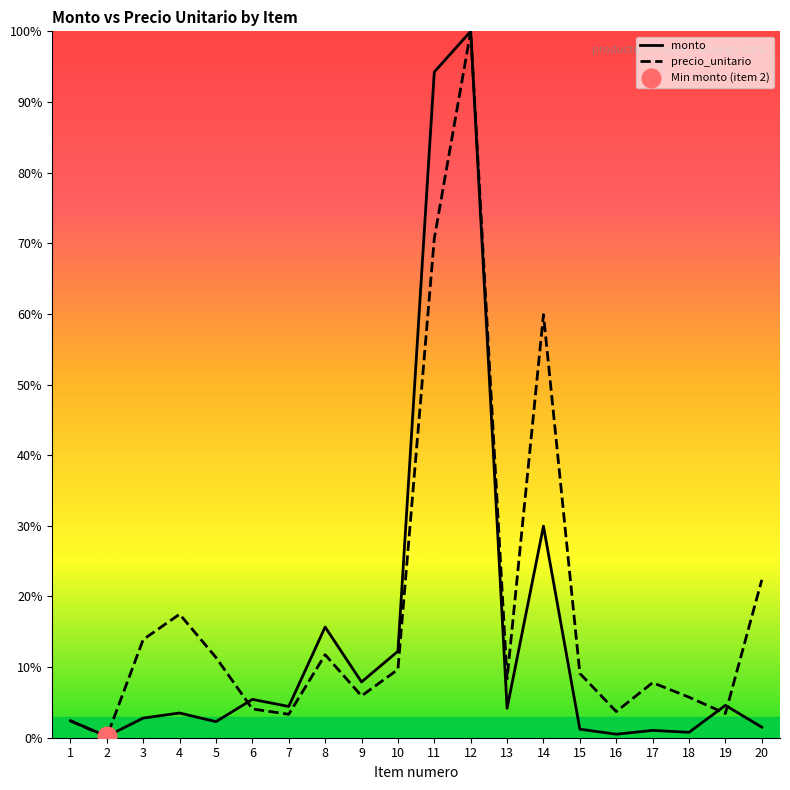

At which category is the sum across all series the highest?

12